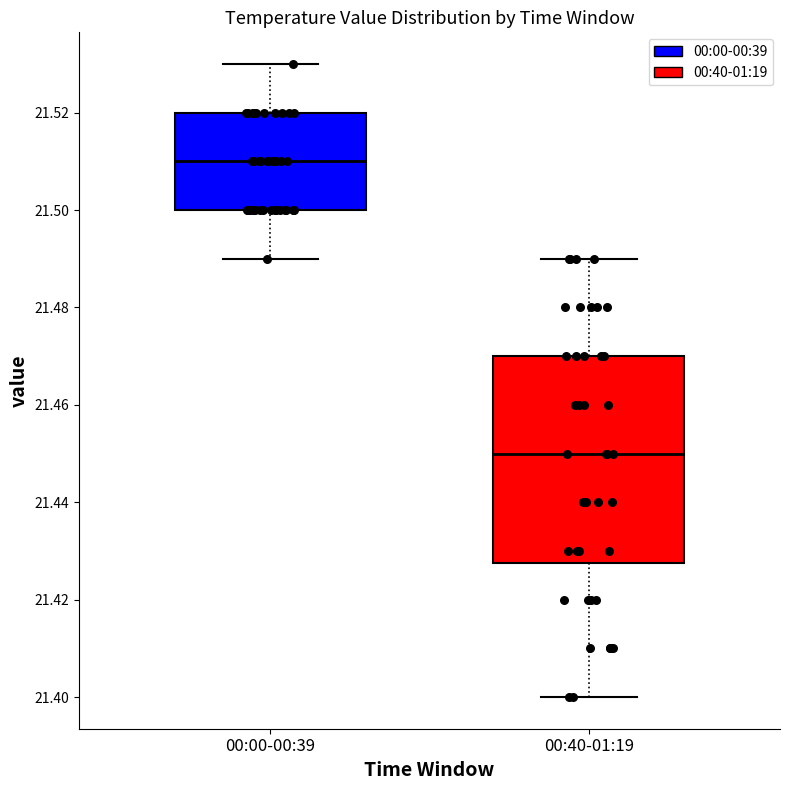

Reading left to right, transcribe this box plot: for each box, give where its median line is, the range the box spans, and where its two whiskers end, as read against the y-axis. The values are not printed on the chart, so give them approximately, as read against the axis.

00:00-00:39: median 21.510, box 21.500 to 21.520, whiskers 21.490 to 21.530
00:40-01:19: median 21.450, box 21.428 to 21.470, whiskers 21.400 to 21.490